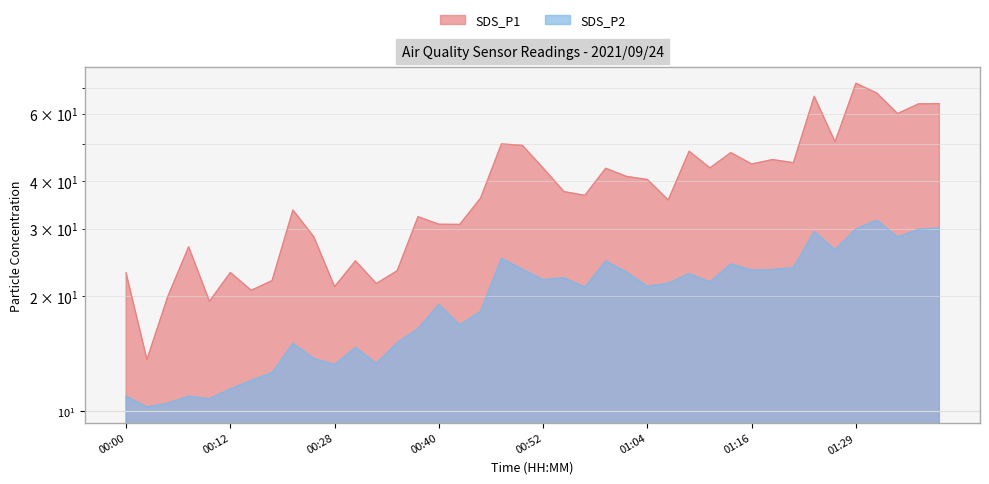

True or false: SDS_P2 and SDS_P1 cross at least once.

False